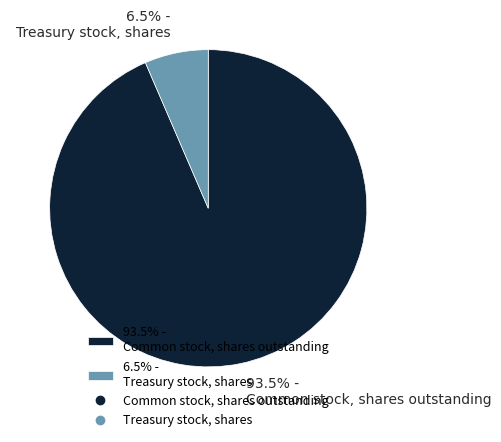

Which category has the biggest portion of the pie?

93.5% - Common stock, shares outstanding